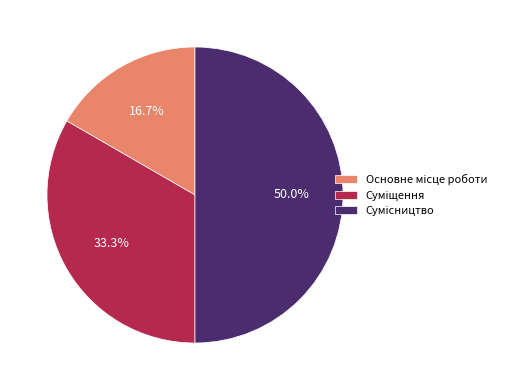

What is the smallest slice in the pie chart?

Основне місце роботи